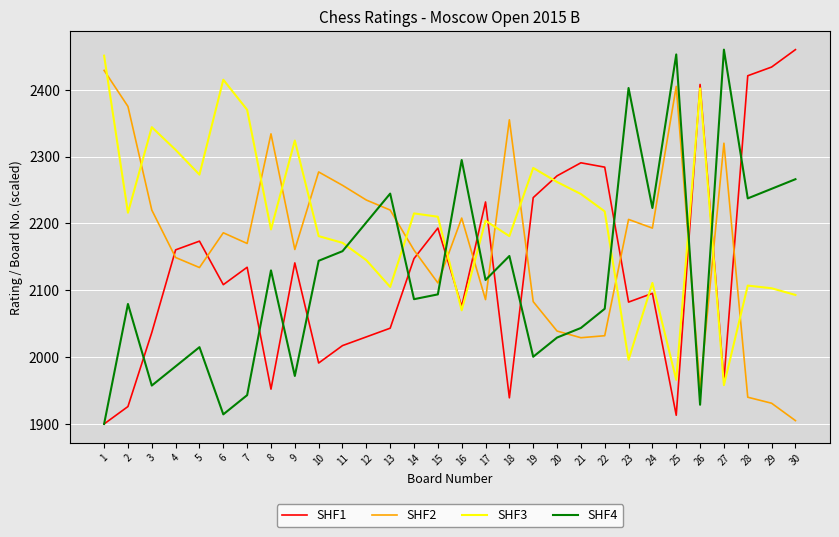

Which series changed the most between 24 and 26?

SHF1